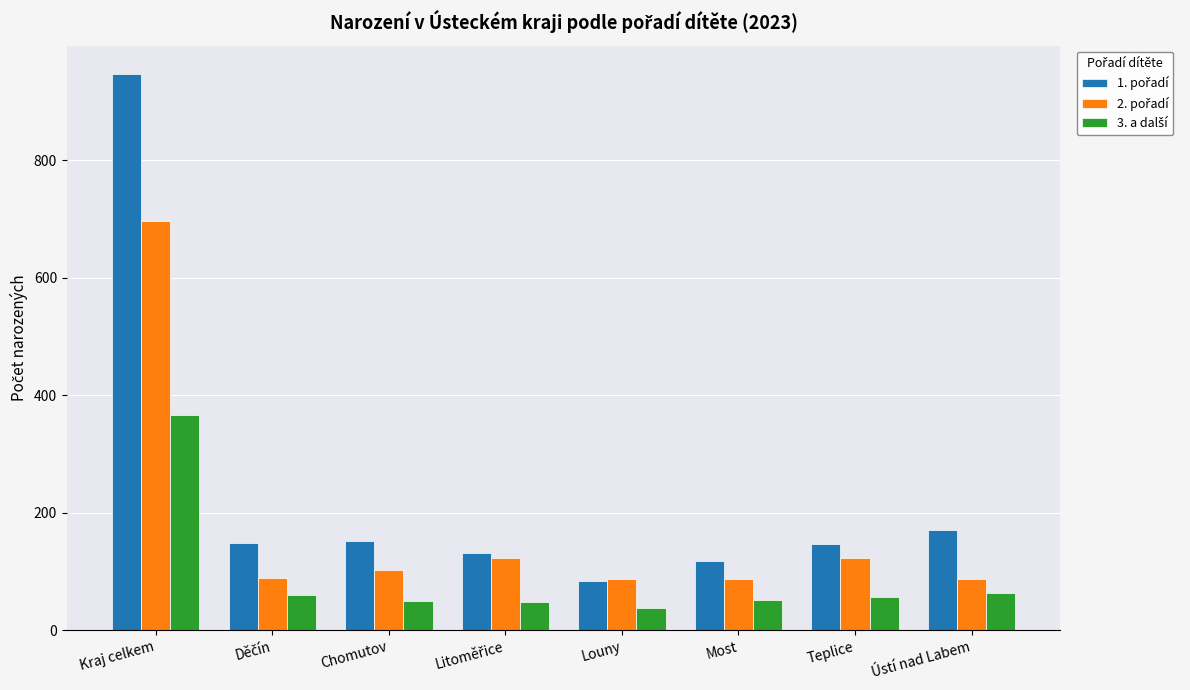

How many series are shown in this chart?

3